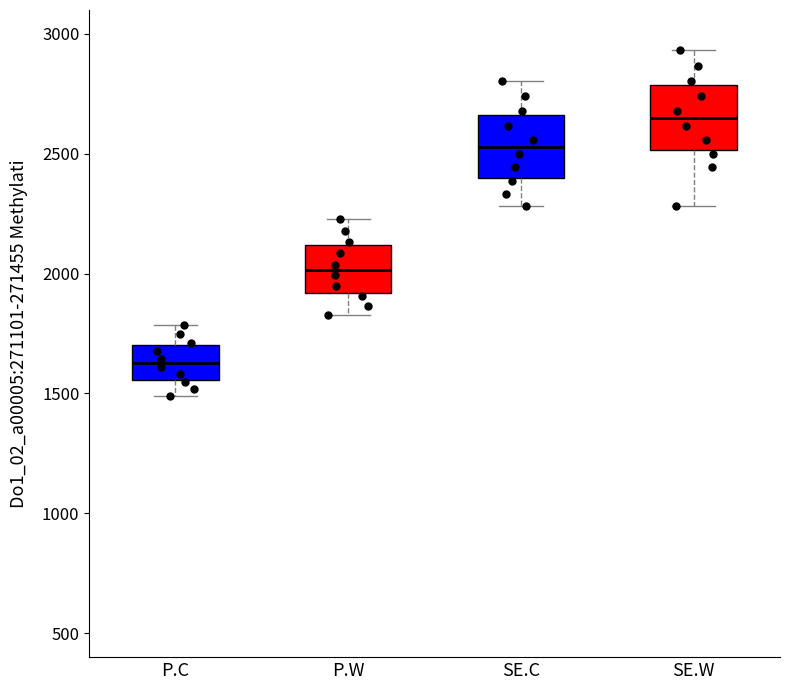

Which box's median line is the lowest?

P.C